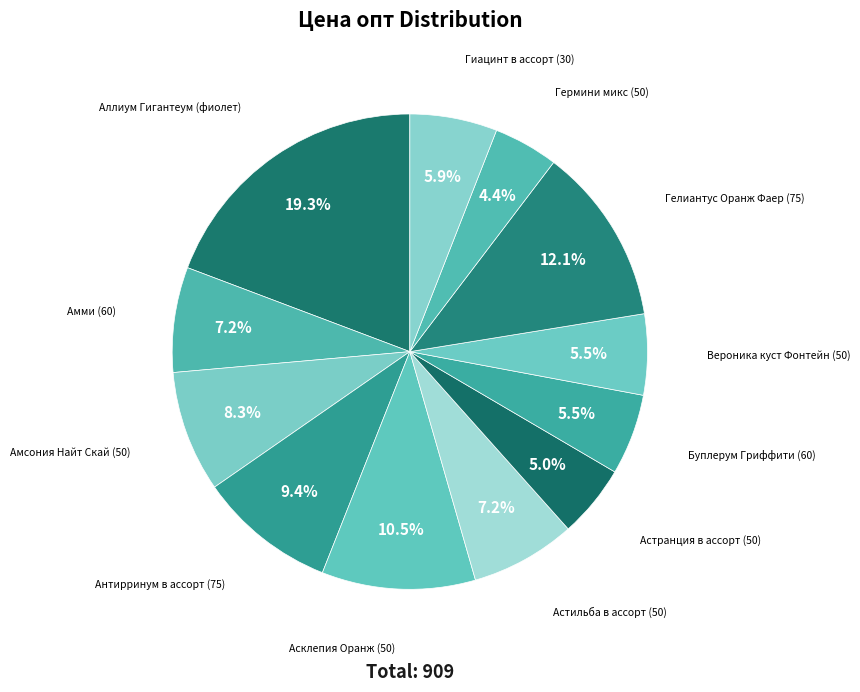

How many segments does this pie chart have?

12